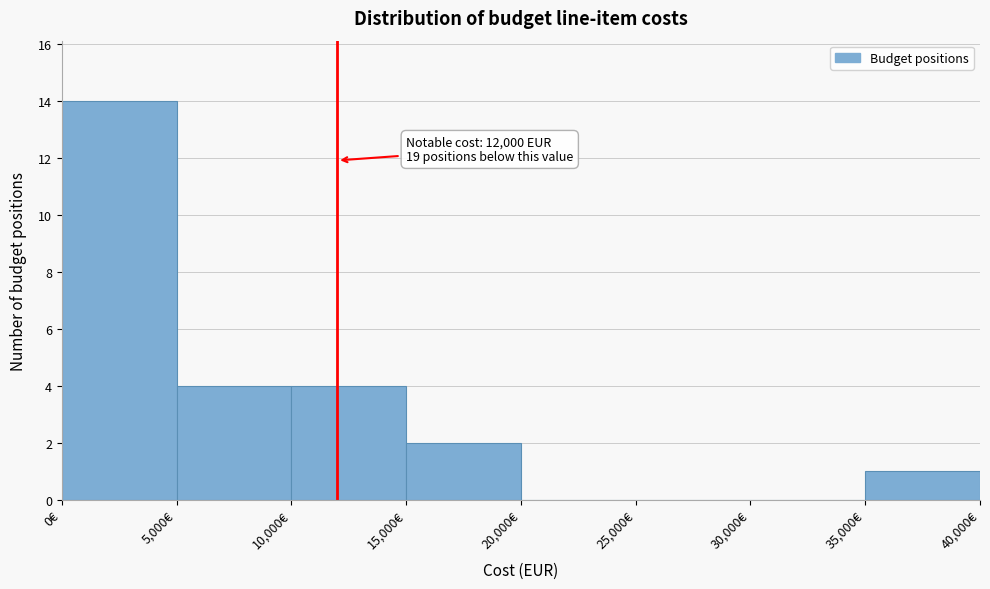

Over which range of the x-axis is the bar tallest?

0 to 5000